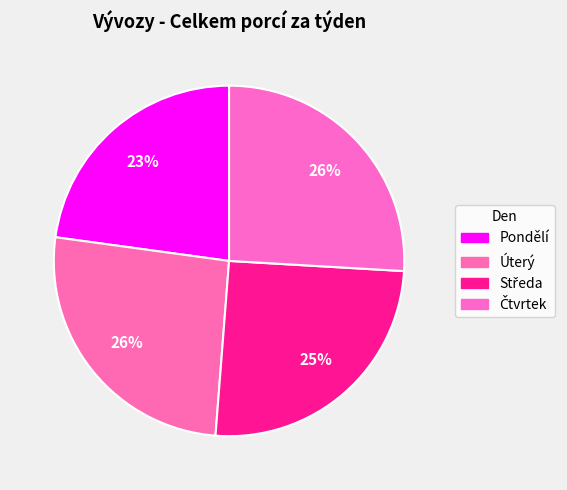

True or false: Úterý accounts for 26% of the total.

True